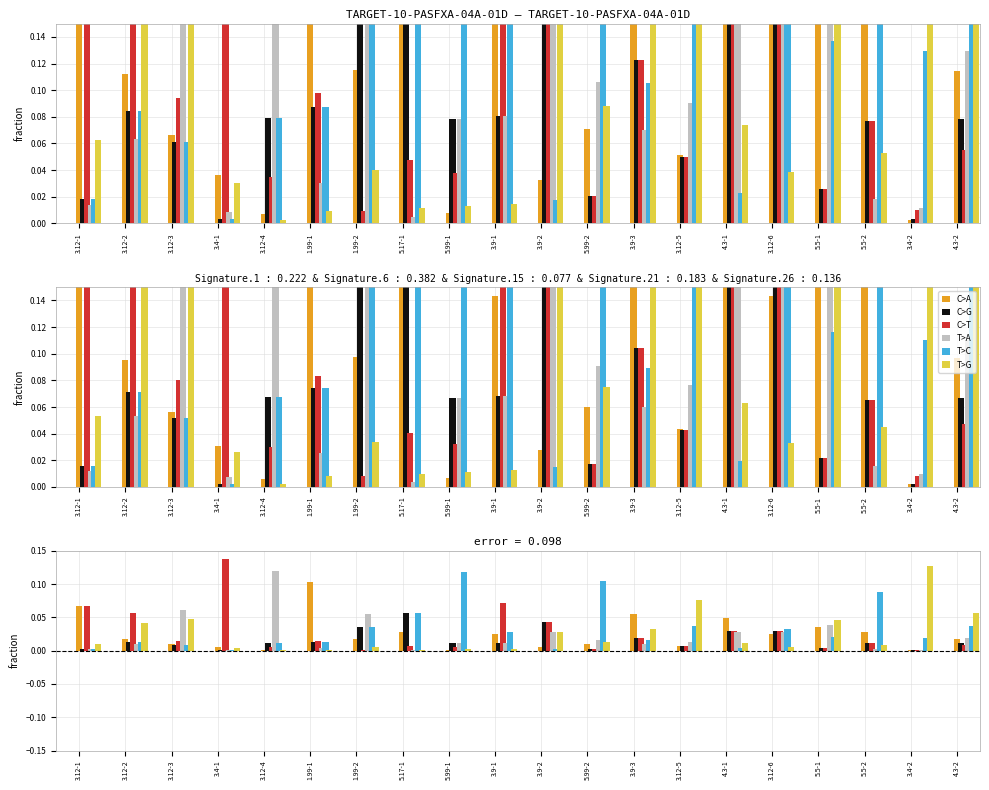

What is the label of the 18th bar from the right?

3.12-3